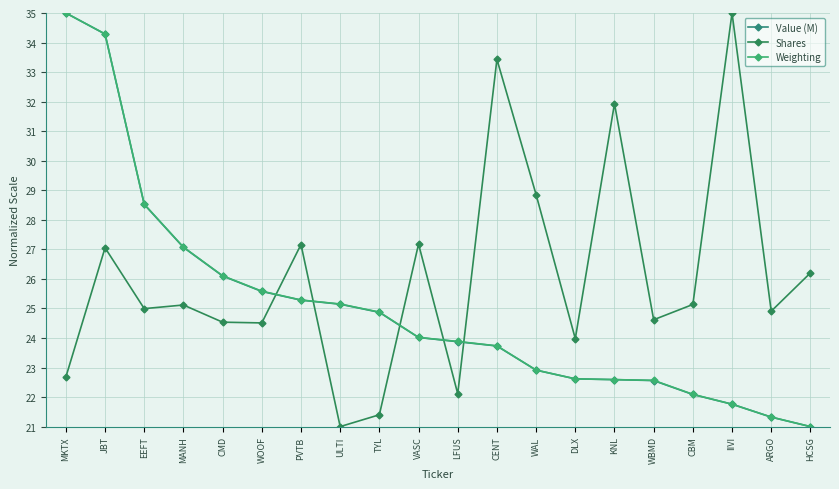

Which category has the lowest value in the Shares series?

ULTI